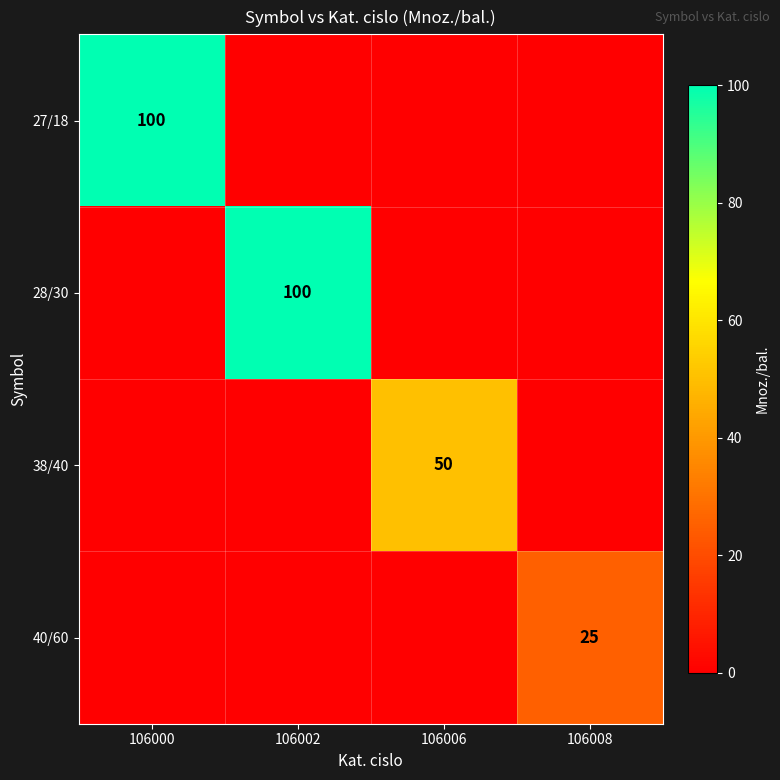

True or false: 28/30 has a value of 49 at 106002.

False